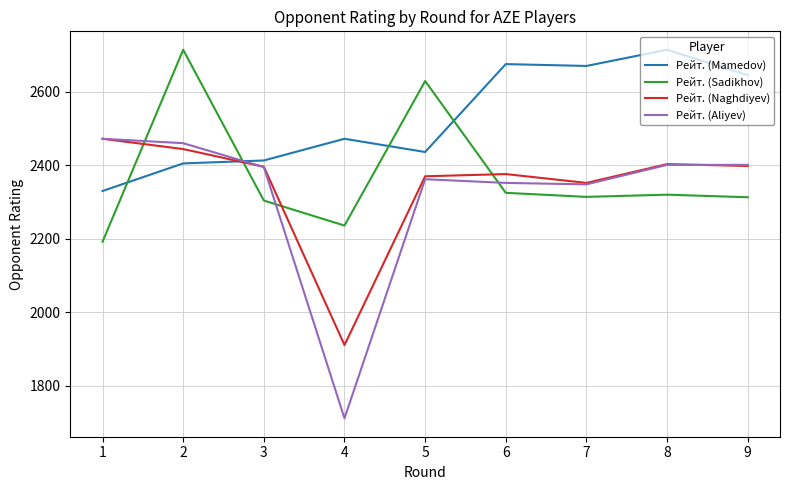

Is the value of Рейт. (Aliyev) at 4 greater than the value of Рейт. (Sadikhov) at 6?

No